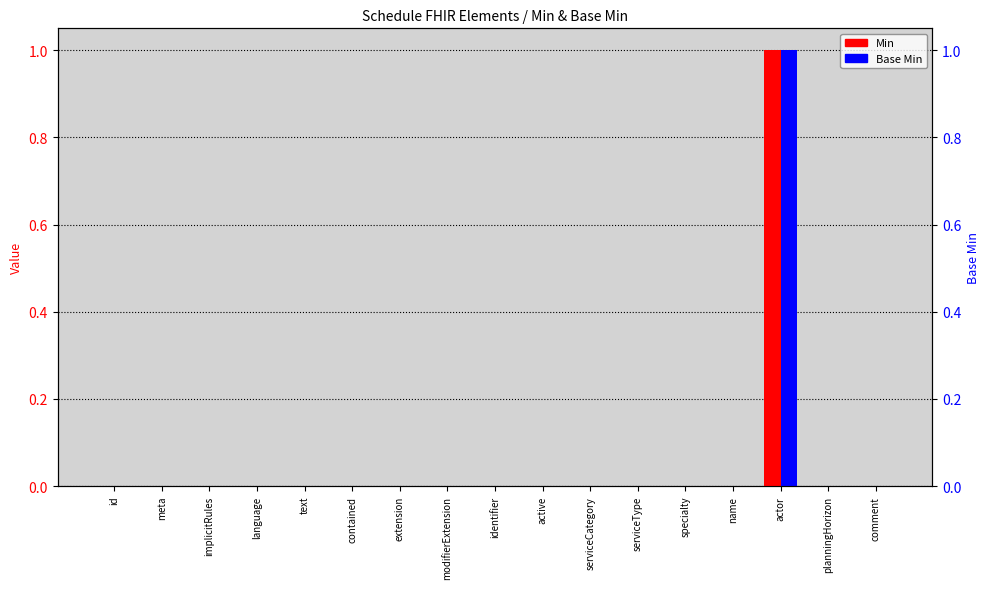

Between language and meta, which is larger?

language